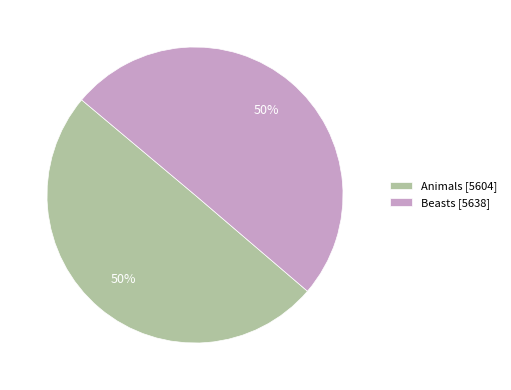

Is it true that Animals [5604] is 50% of the pie?

True